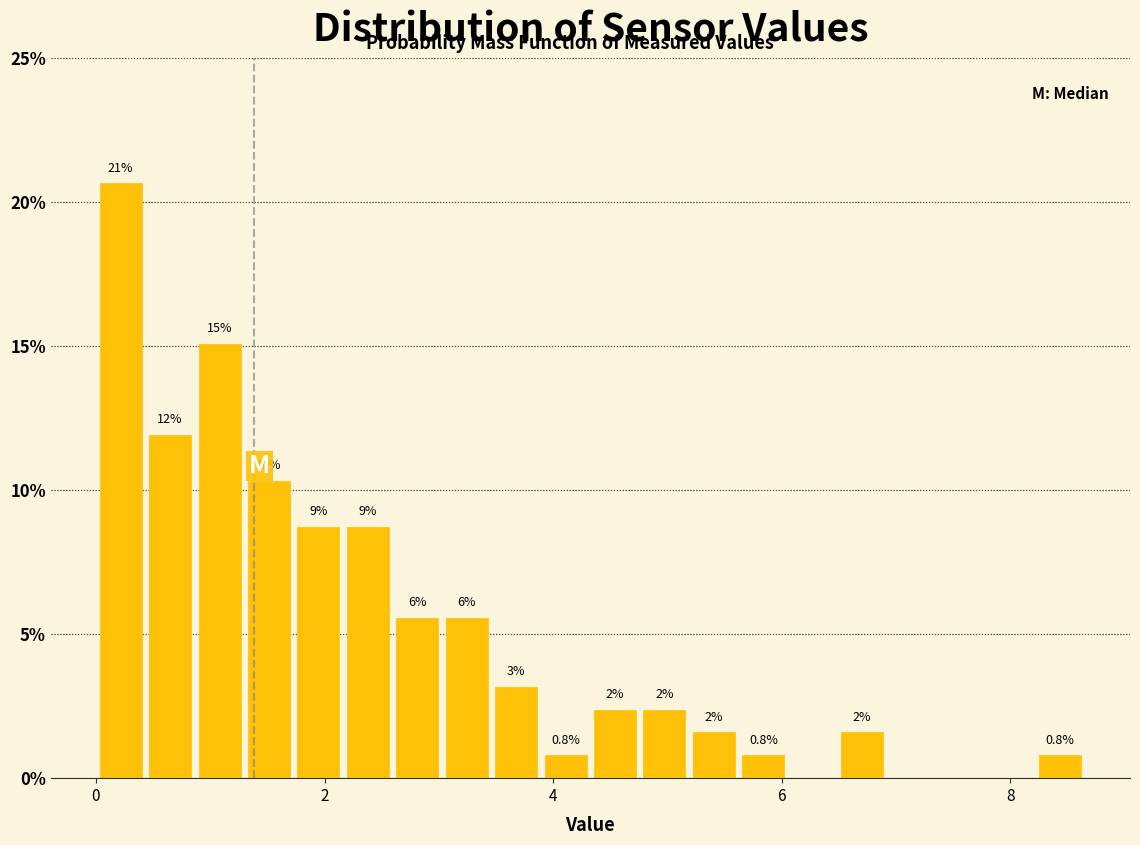

Around what value on the x-axis is the tallest bar? Give the approximate position of its centre, as read against the axis.

0.2